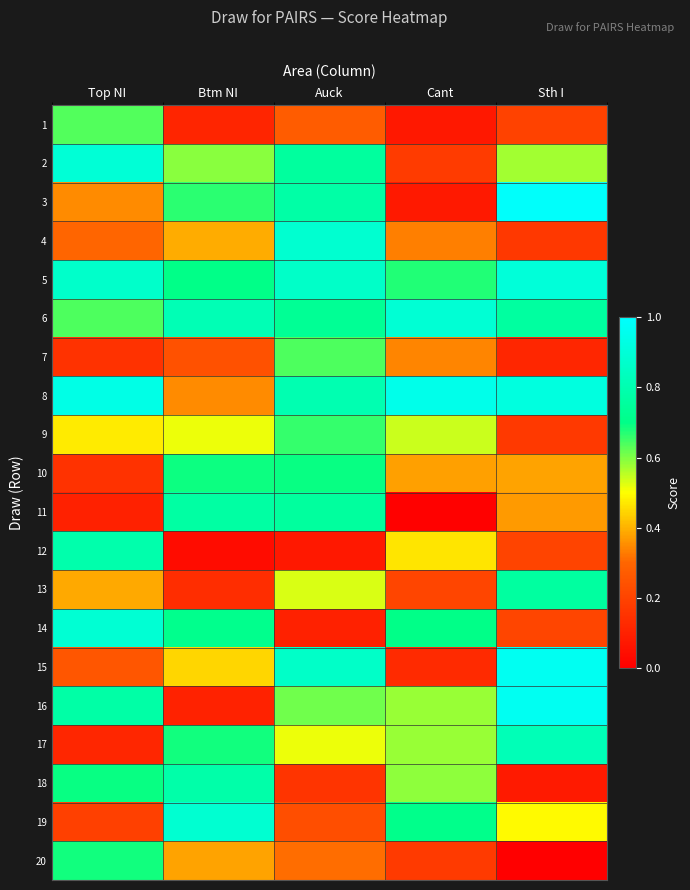

What is the spread (max minus min) of values at Sth I?

1.0